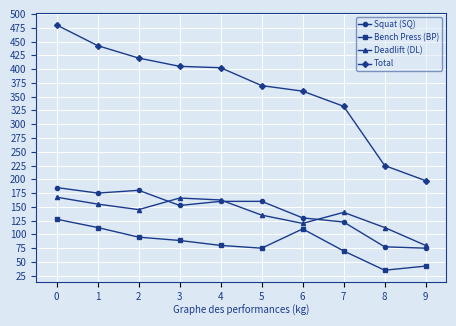

True or false: Total and Bench Press (BP) cross at least once.

False